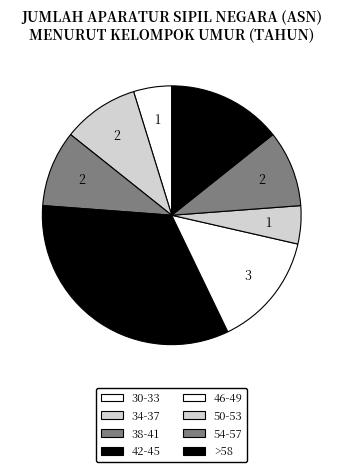

The >58 slice represents 28% of the pie. True or false?

False